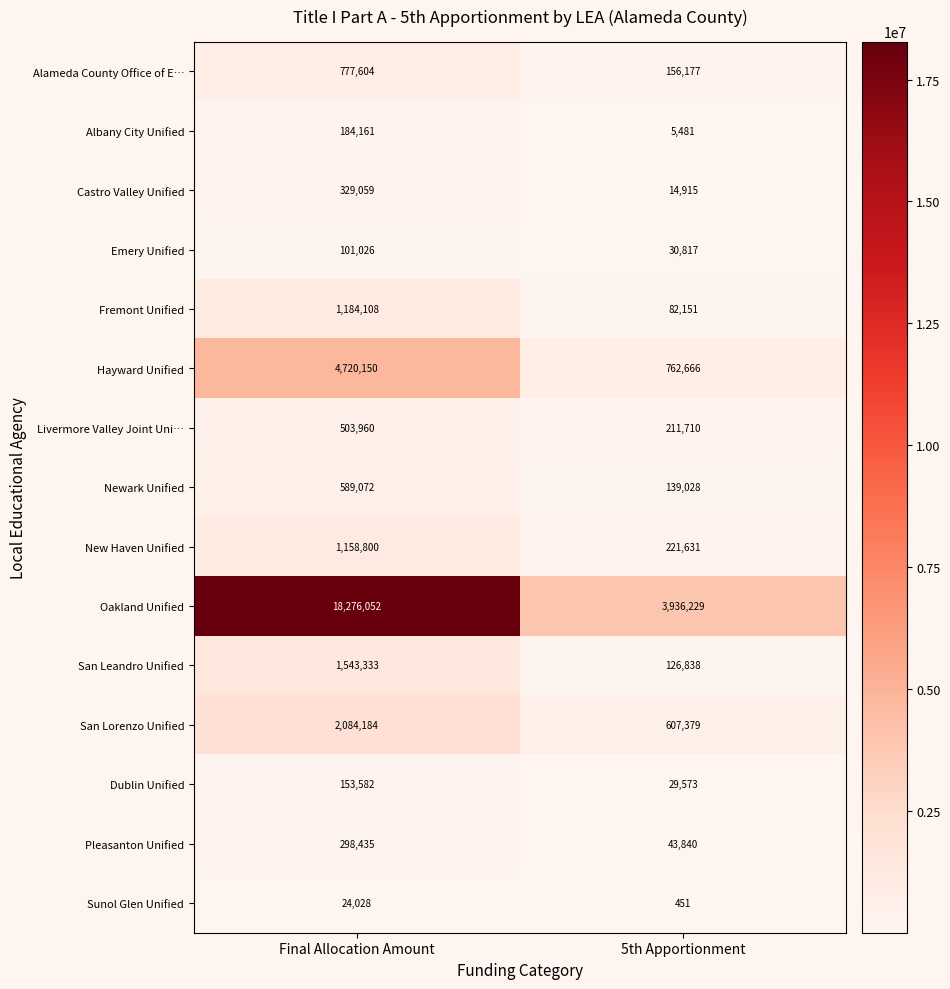

How many data points in Castro Valley Unified are less than 329059?

1